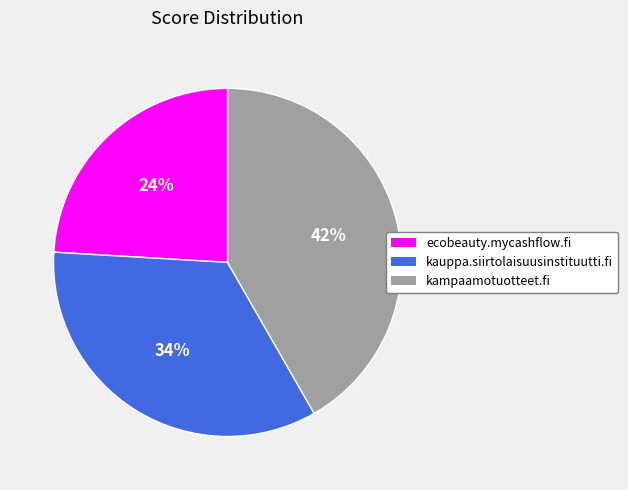

How many segments does this pie chart have?

3